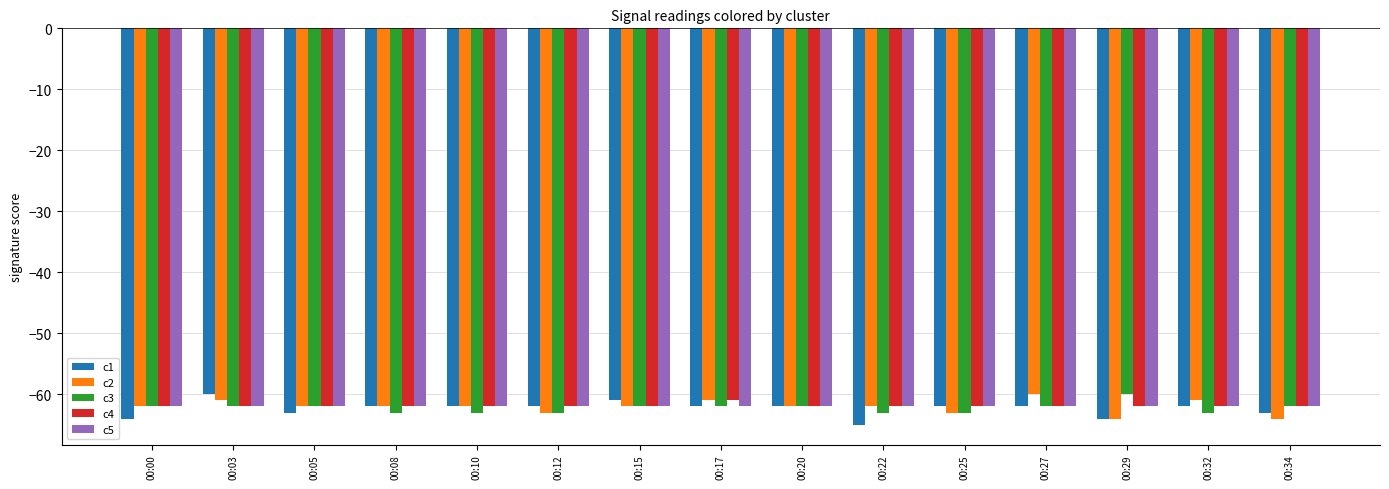

What is the total value across all series at 00:00?

-312